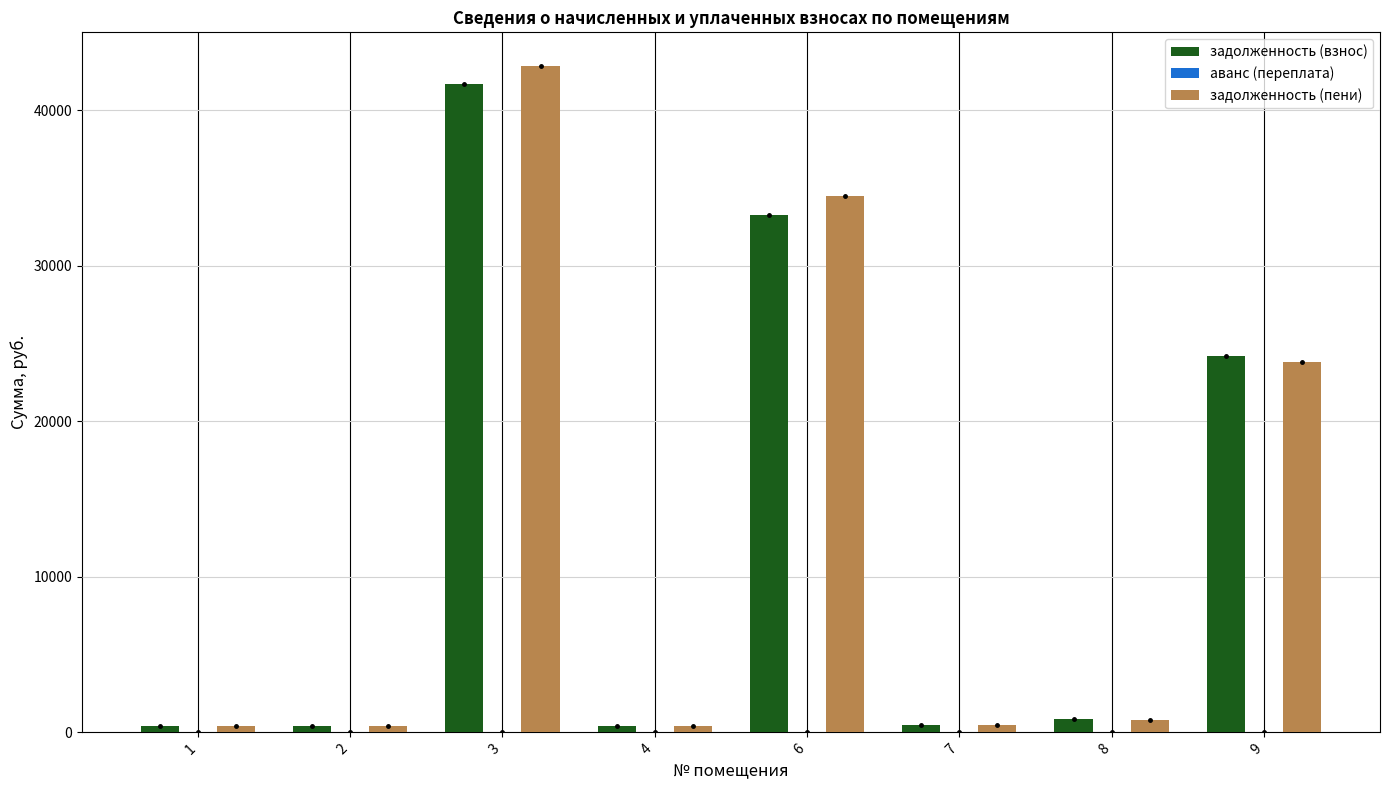

The value of задолженность (пени) at 3 is 42865.1. True or false?

True